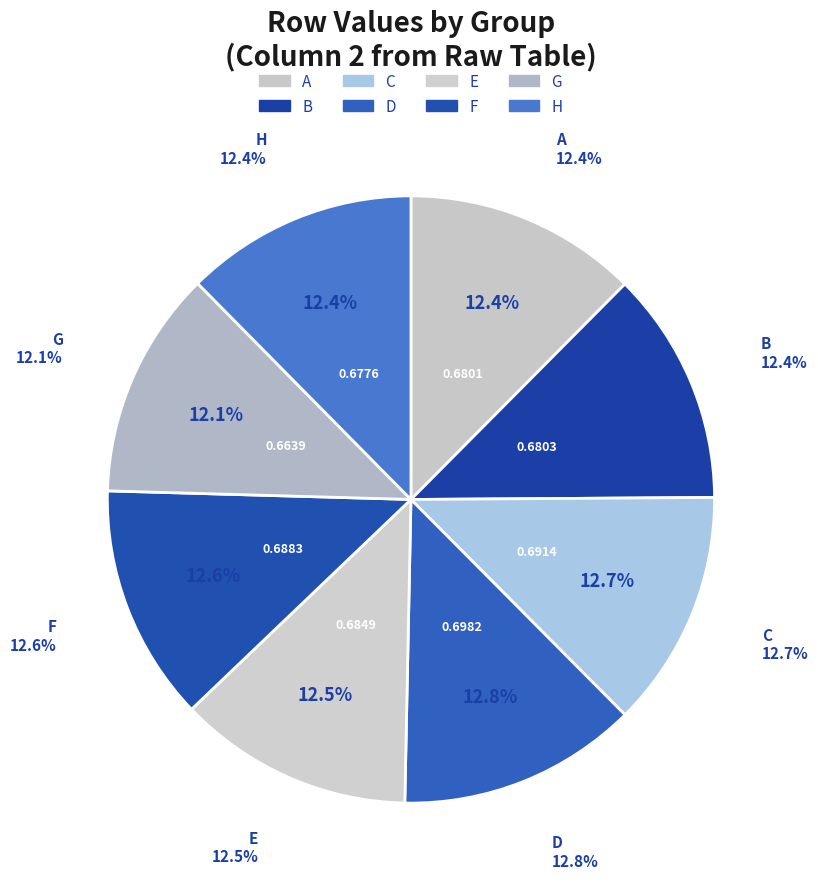

What percentage is NOT represented by H?

87.6%